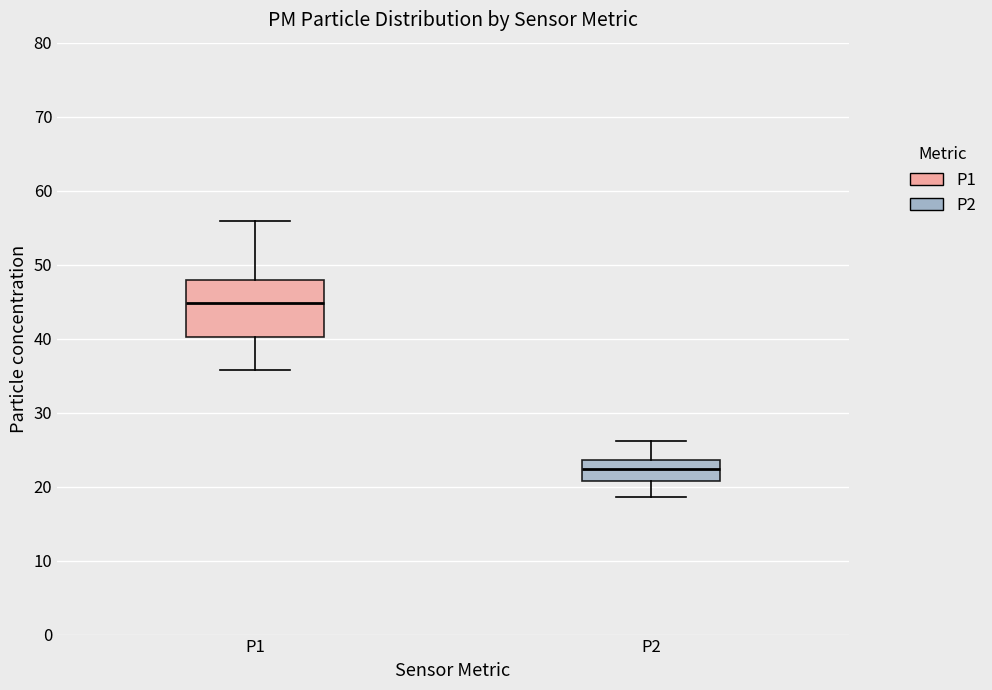

Comparing the boxes themselves (not the whiskers), which one is the tallest?

P1